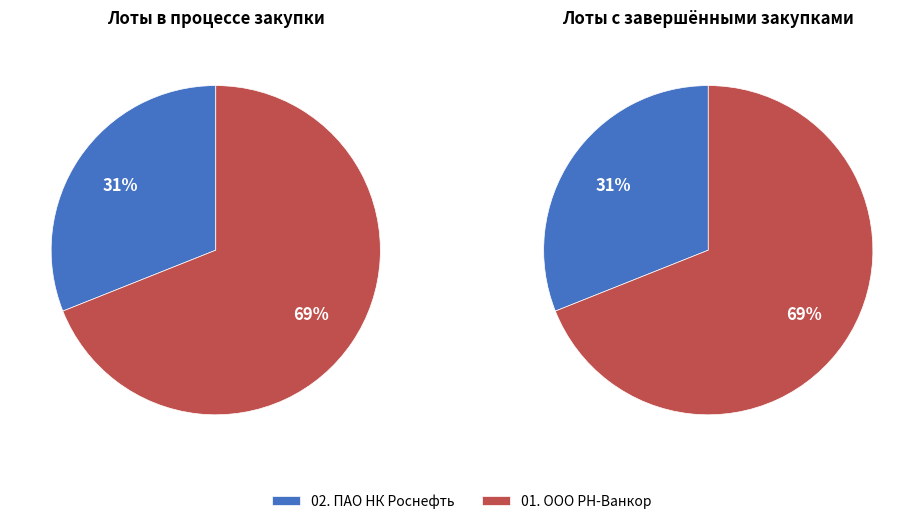

To the nearest percent, what percentage of the pie is 02. ПАО НК Роснефть?

31%